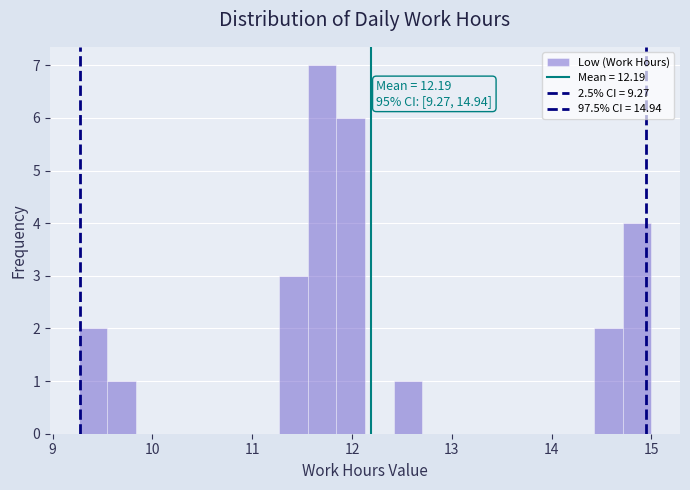

Read against the x-axis, roughly where is the centre of the tallest bar?

11.7